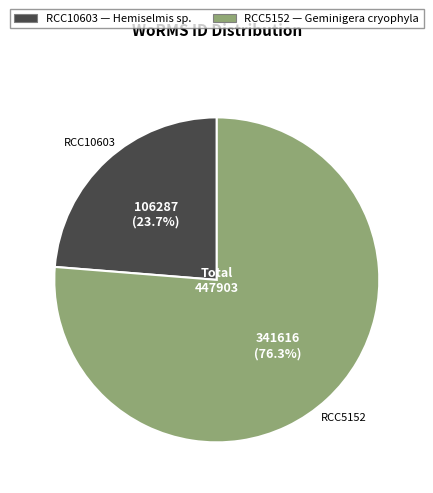

Count the number of slices in the pie.

2